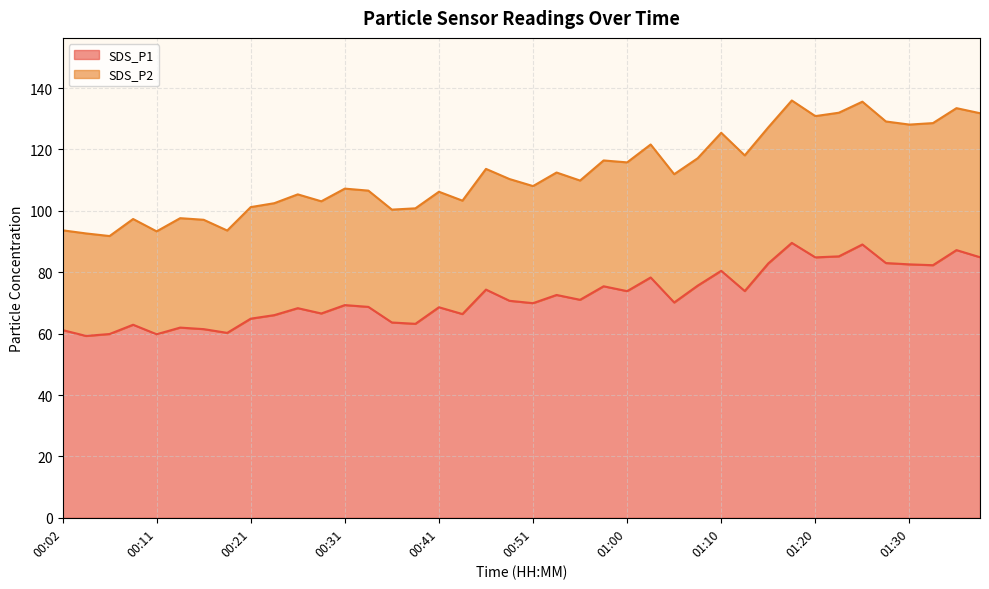

What is the total value across all series at 00:41?

106.2